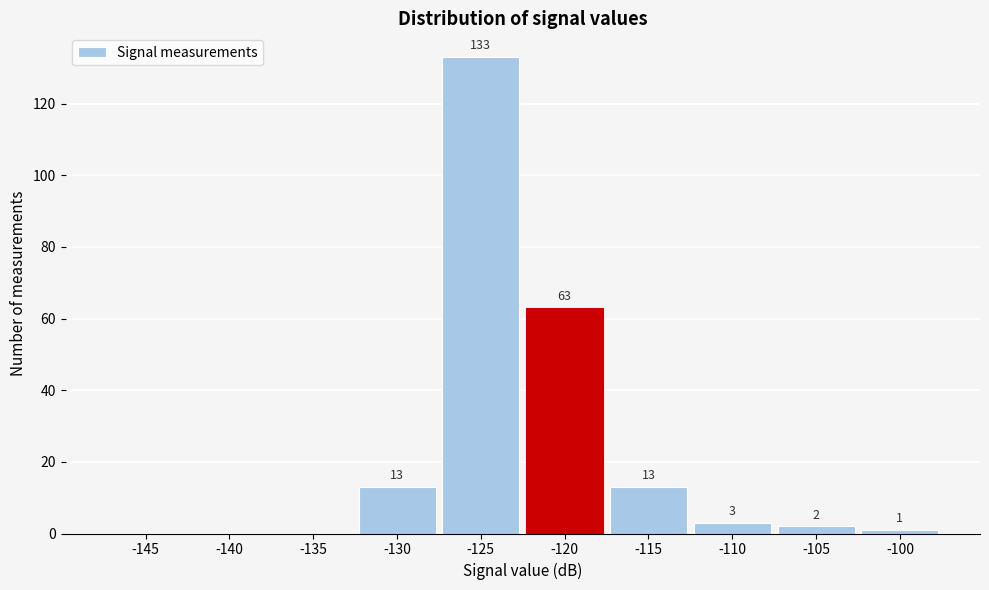

Reading left to right, list all the values displayed in this chart.

-145=0	-140=0	-135=0	-130=13	-125=133	-120=63	-115=13	-110=3	-105=2	-100=1